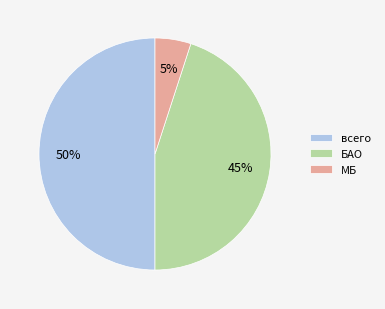

Is МБ the majority of the pie?

No